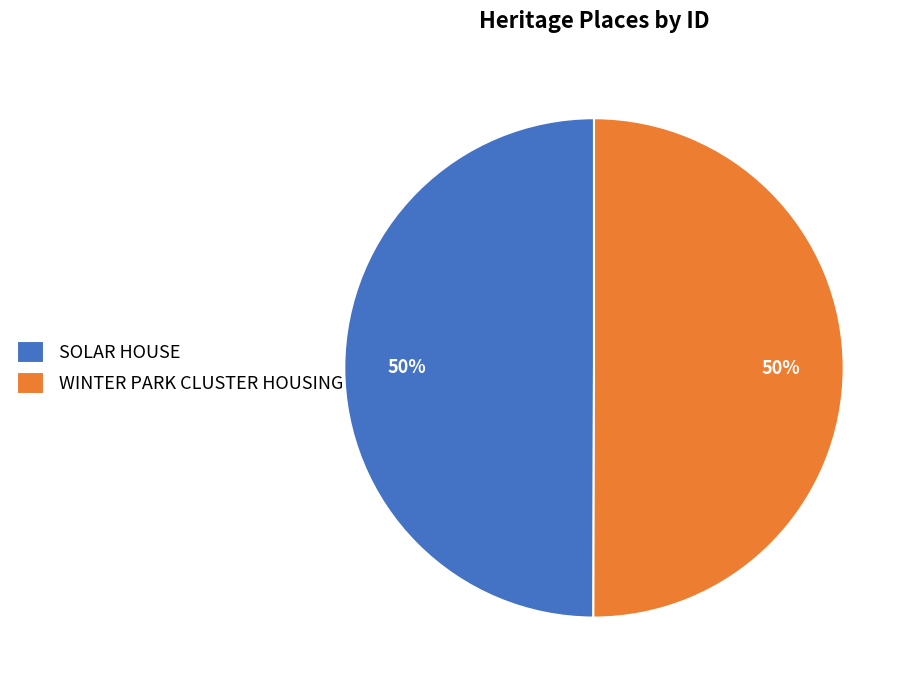

Is the sum of SOLAR HOUSE and WINTER PARK CLUSTER HOUSING greater than half?

Yes